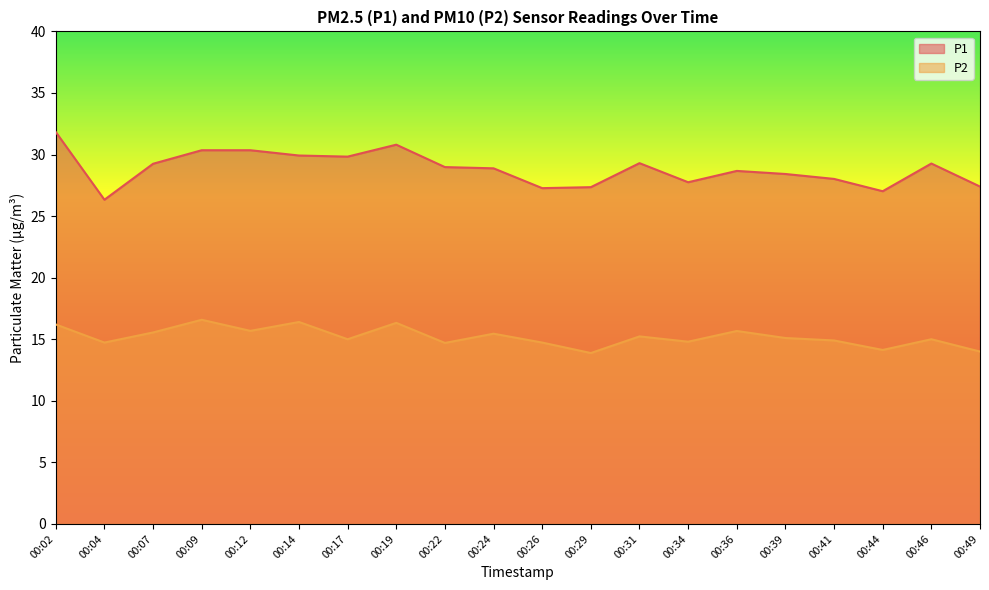

Where does the P2 series first go above 15?

00:02